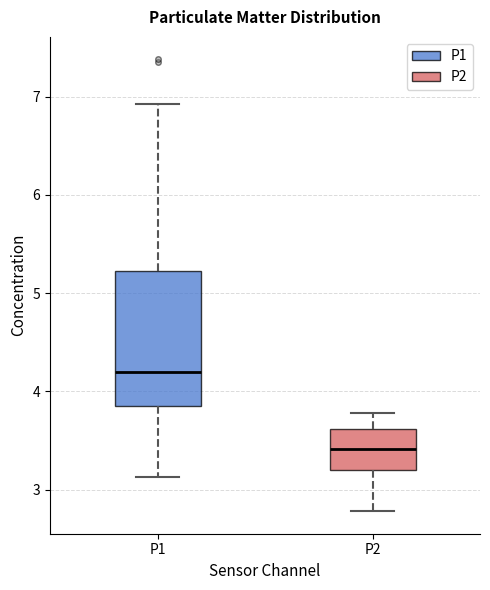

Reading left to right, transcribe this box plot: for each box, give where its median line is, the range the box spans, and where its two whiskers end, as read against the y-axis. The values are not printed on the chart, so give them approximately, as read against the axis.

P1: median 4.2, box 3.9 to 5.2, whiskers 3.1 to 6.9
P2: median 3.4, box 3.2 to 3.6, whiskers 2.8 to 3.8